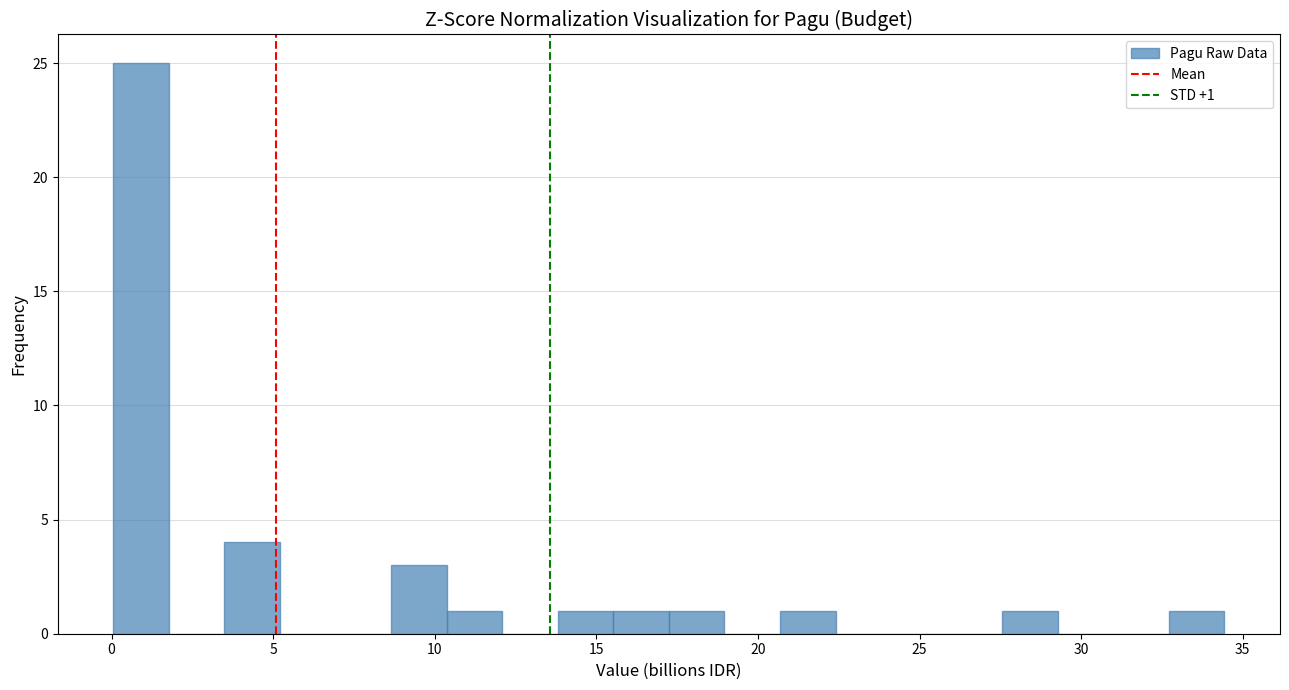

Read against the x-axis, roughly where is the centre of the tallest bar?

1.0